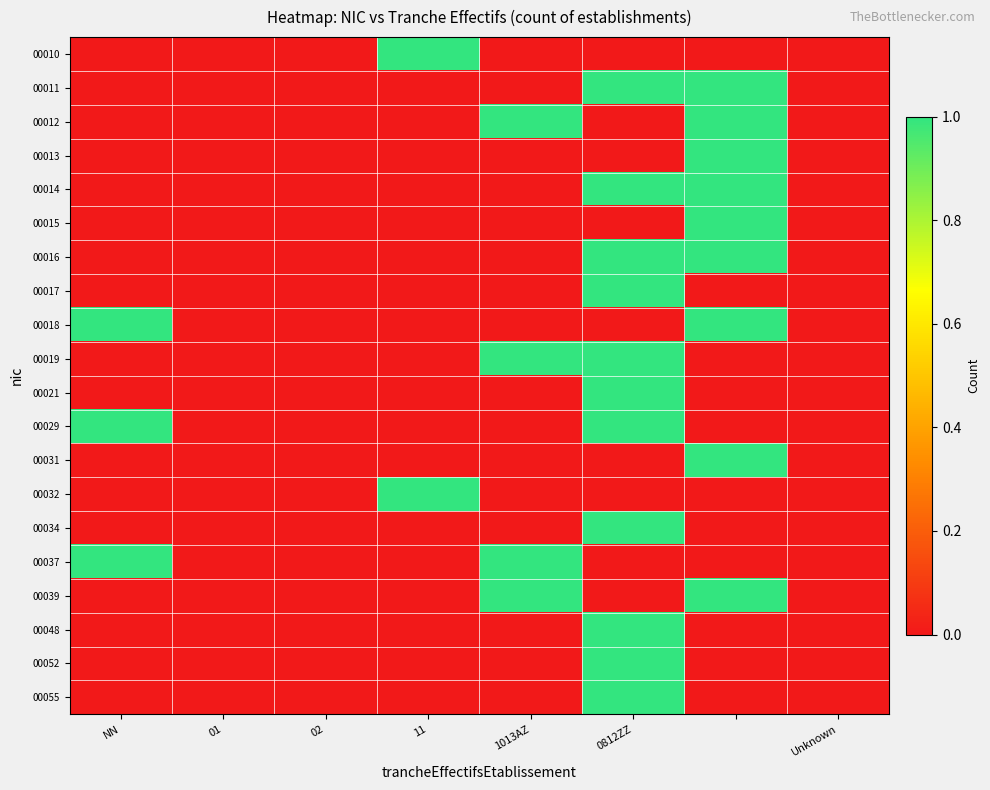

At how many categories does at least one series exceed 0?

5